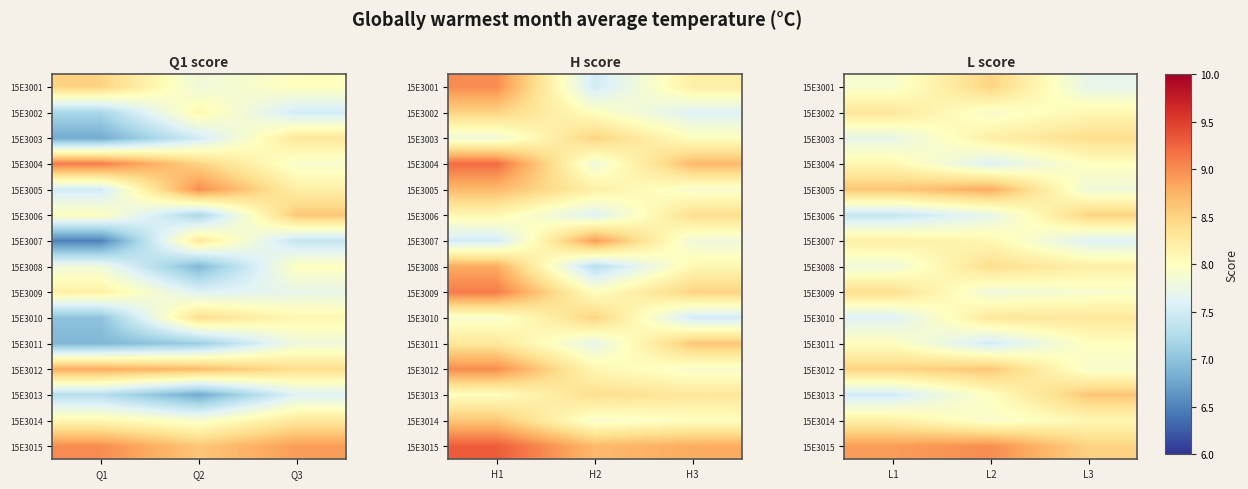

Rank the series at L3 from highest to lowest value.

15E3013, 15E3006, 15E3015, 15E3003, 15E3010, 15E3008, 15E3002, 15E3014, 15E3004, 15E3011, 15E3009, 15E3012, 15E3005, 15E3001, 15E3007